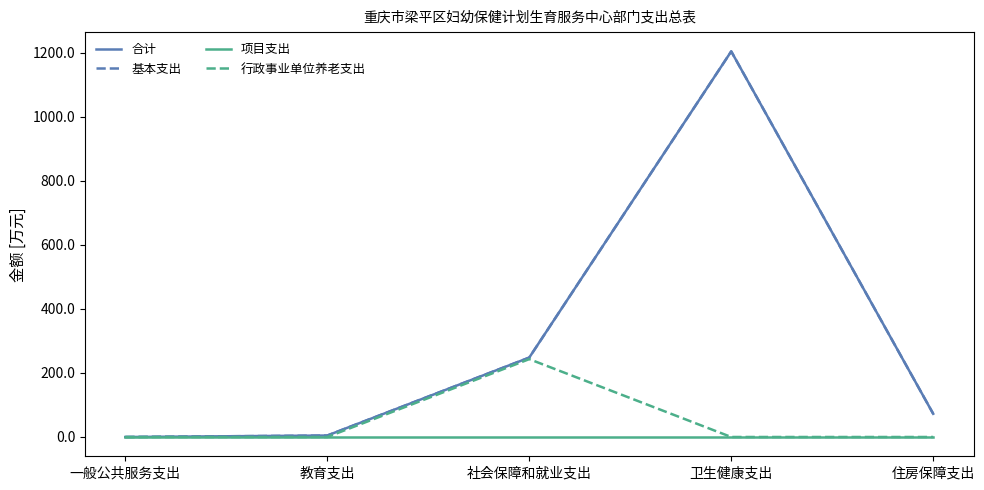

Between 卫生健康支出 and 社会保障和就业支出, which is larger?

卫生健康支出